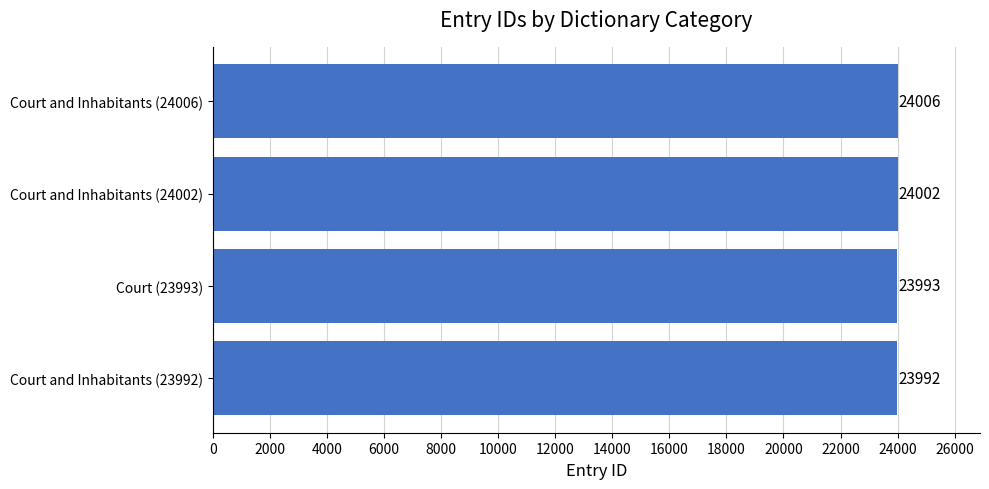

Reading bottom to top, list all the values displayed in this chart.

23992	23993	24002	24006